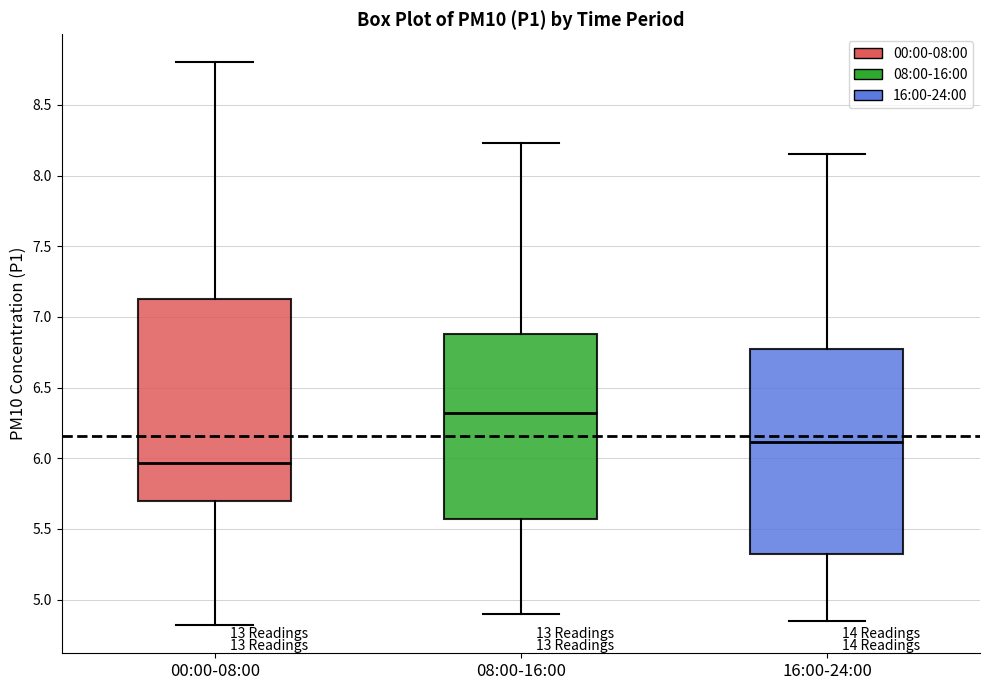

Where does the median line of the box for 08:00-16:00 sit on the y-axis? The values are not printed on the chart, so give them approximately, as read against the axis.

6.30